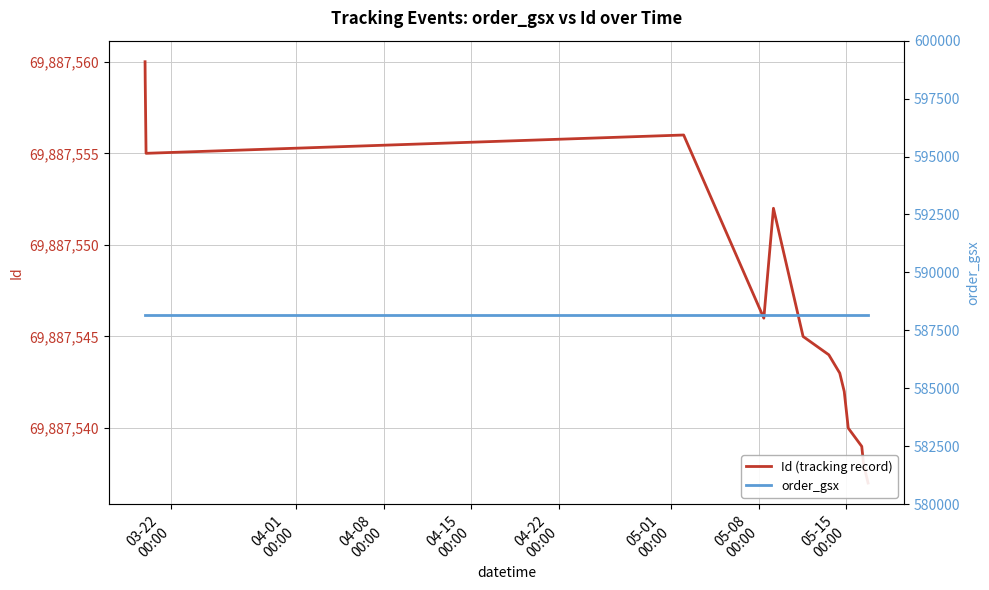

The Id (tracking record) series shows 109419309 at 14. True or false?

False